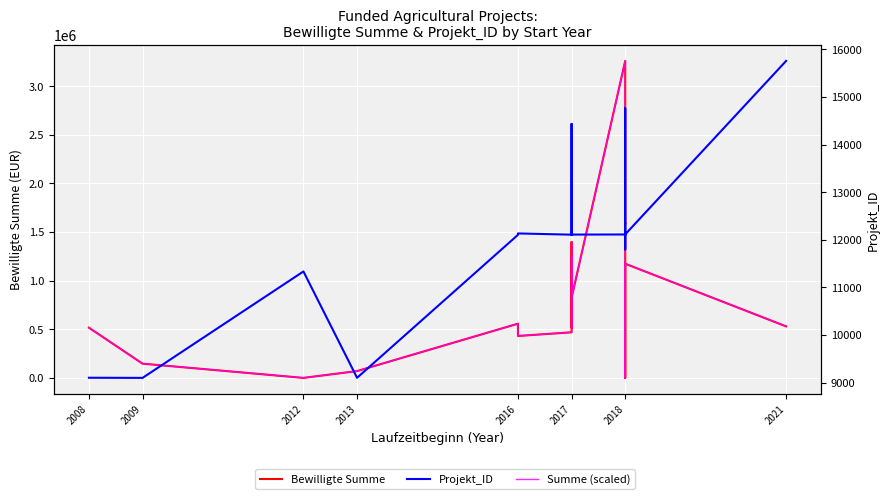

Reading left to right, list all the values displayed in this chart.

Bewilligte Summe: 516377.0	146396.0	0.0	70000.0	557300.0	431073.0	468719.0	751595.0	1094784.0	1397152.0	516683.0	1249084.0	822686.0	3258983.0	1585575.0	1591078.0	1170000.0	0.0	1173889.0	529653.0
Projekt_ID: 9100.0	9097.0	11334.0	9099.0	12103.0	12133.0	12107.0	12115.0	12116.0	12130.0	12108.0	14434.0	12109.0	12111.0	12102.0	12112.0	11797.0	14765.0	12113.0	15758.0
Summe (scaled): 10152.4	9396.2	9097.0	9240.1	10236.1	9978.1	10055.0	10633.2	11334.6	11952.6	10153.0	11650.0	10778.5	15758.0	12337.7	12349.0	11488.4	9097.0	11496.3	10179.6